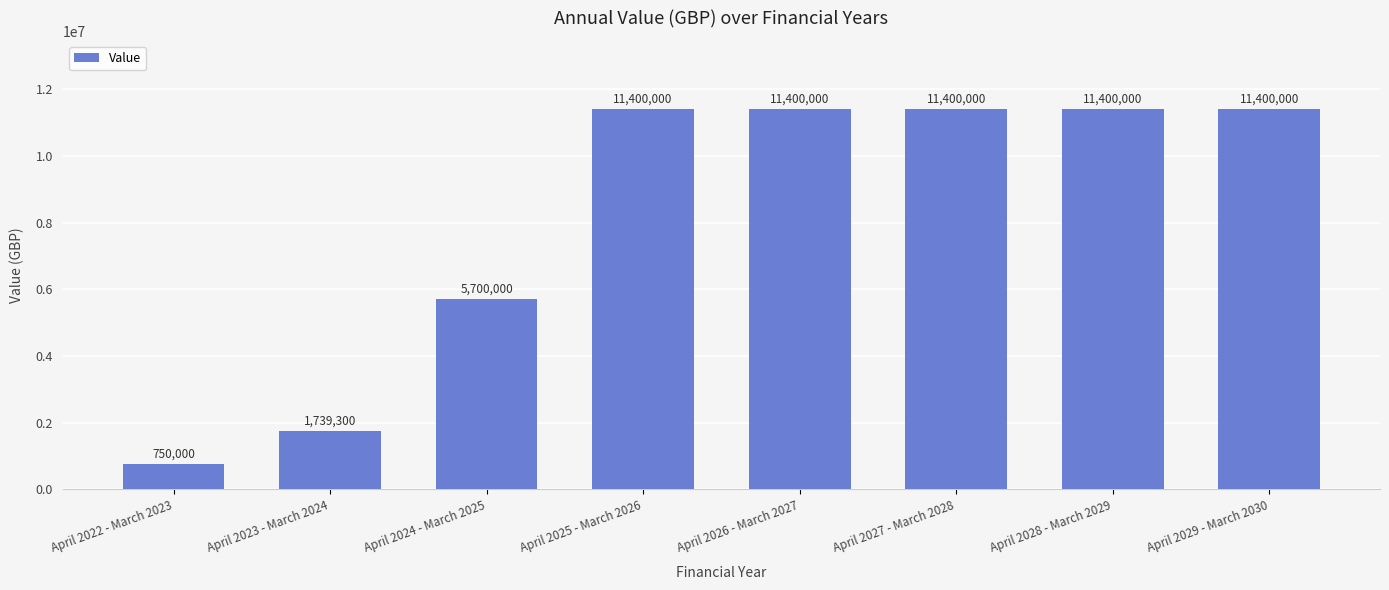

Are the bars horizontal?

No